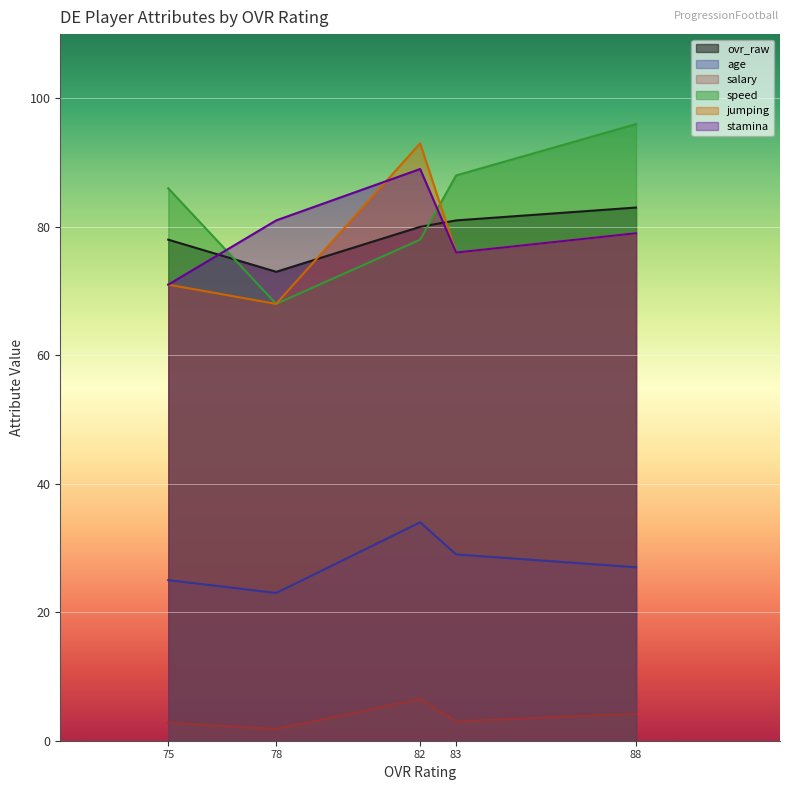

At which label is stamina closest to 80?

Myles Moore (88)